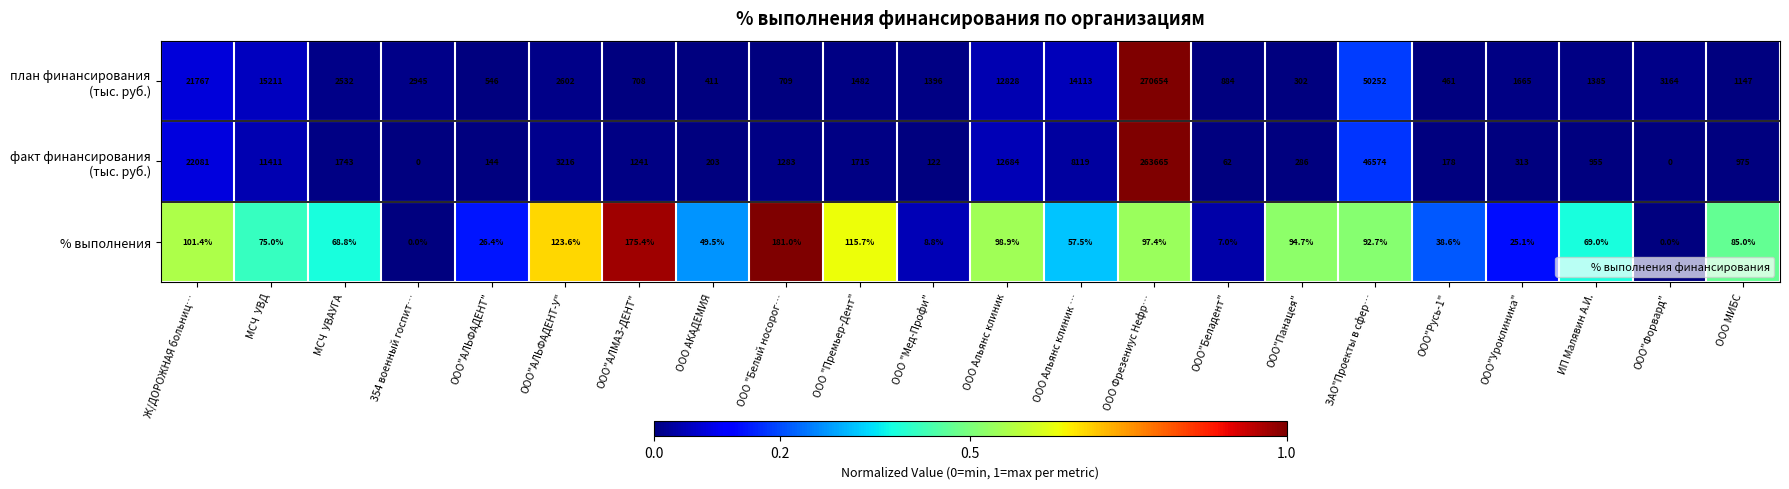

What is the spread (max minus min) of values at ООО"Русь-1"?

422.4